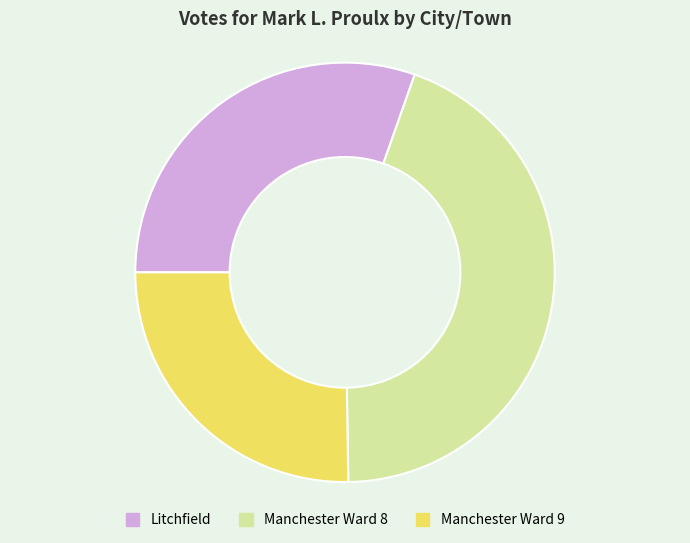

Combined, do Manchester Ward 9 and Litchfield account for over 50%?

Yes